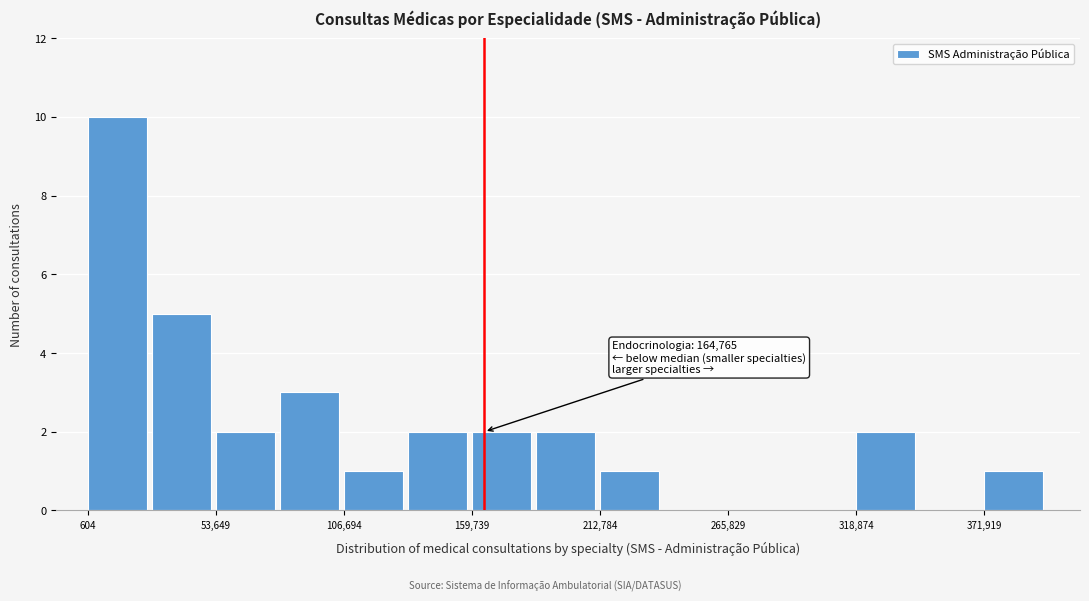

Around what value on the x-axis is the tallest bar? Give the approximate position of its centre, as read against the axis.

10000